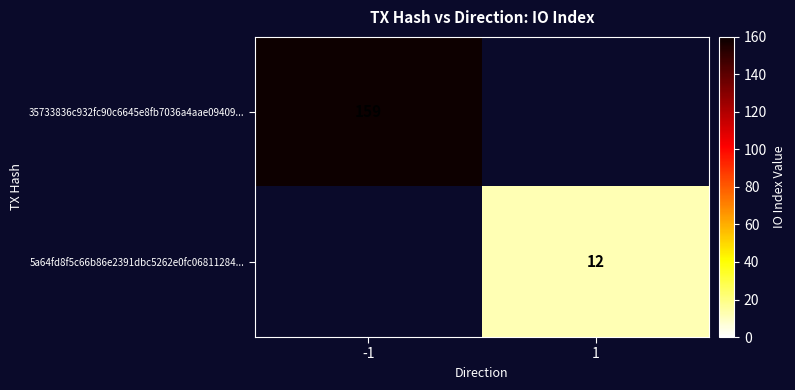

The value of 5a64fd8f5c66b86e2391dbc5262e0fc06811284... at 1 is 12. True or false?

True